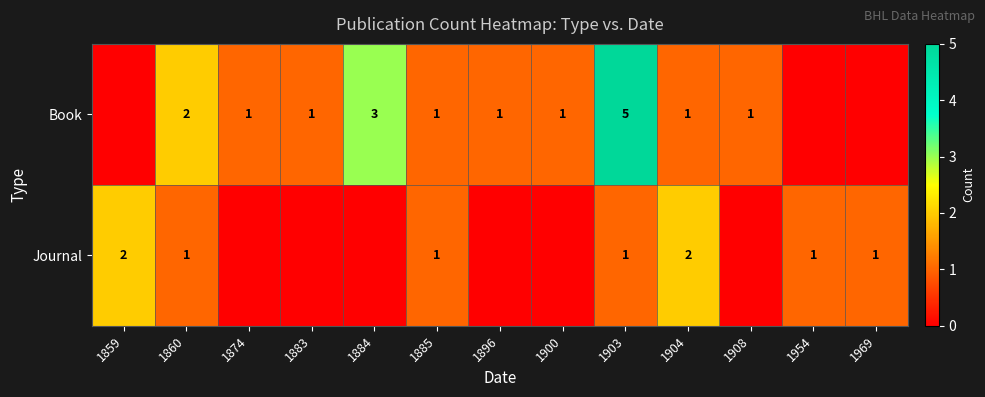

The Book series shows 1 at 1883. True or false?

True